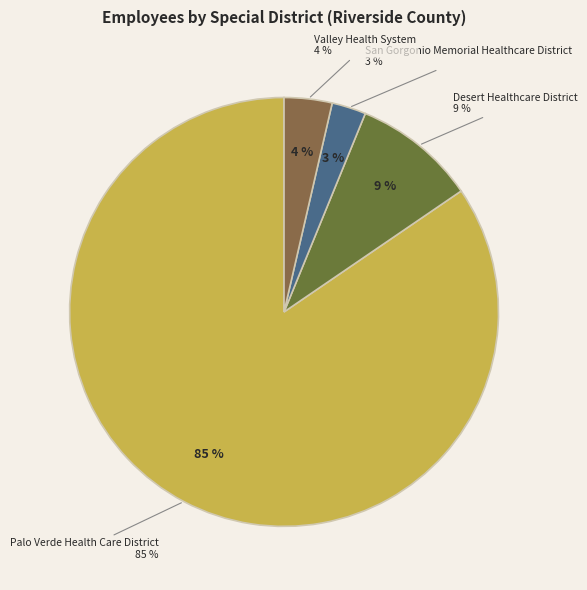

Which slice is the smallest?

San Gorgonio Memorial Healthcare District